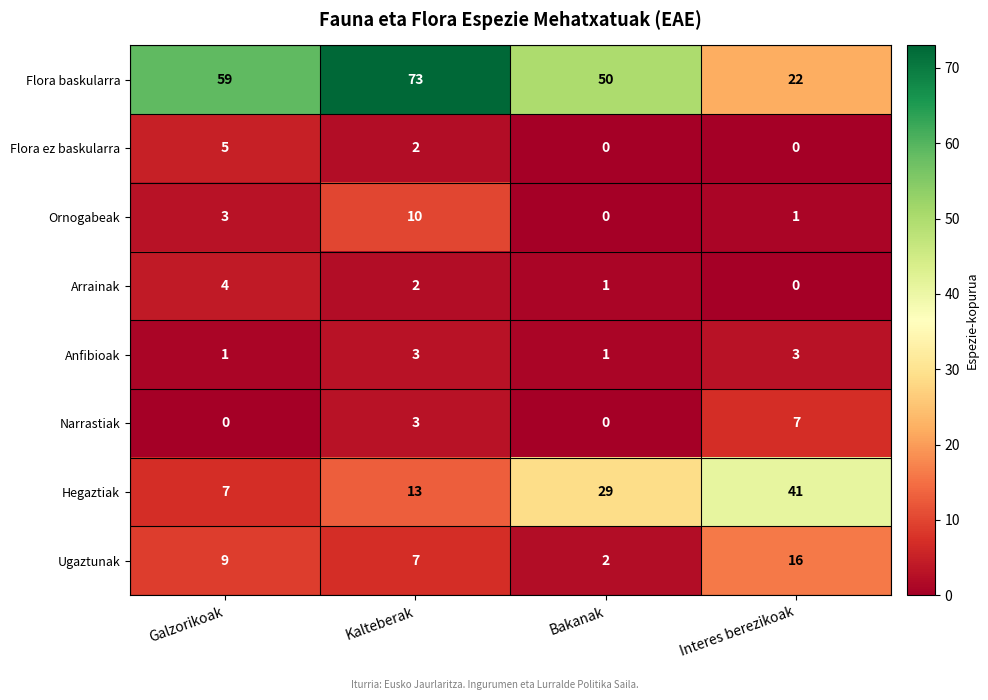

How many distinct data groups are displayed?

8